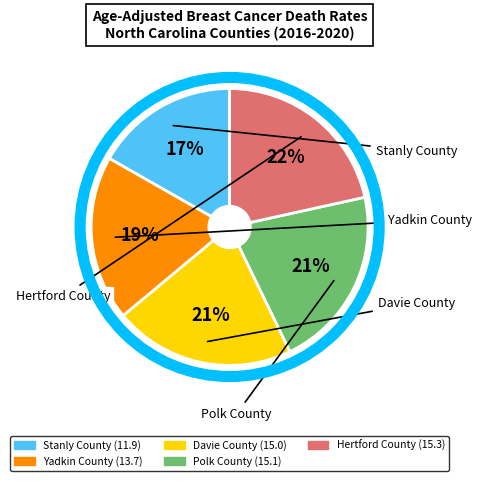

Is the sum of Hertford County and Polk County greater than half?

No